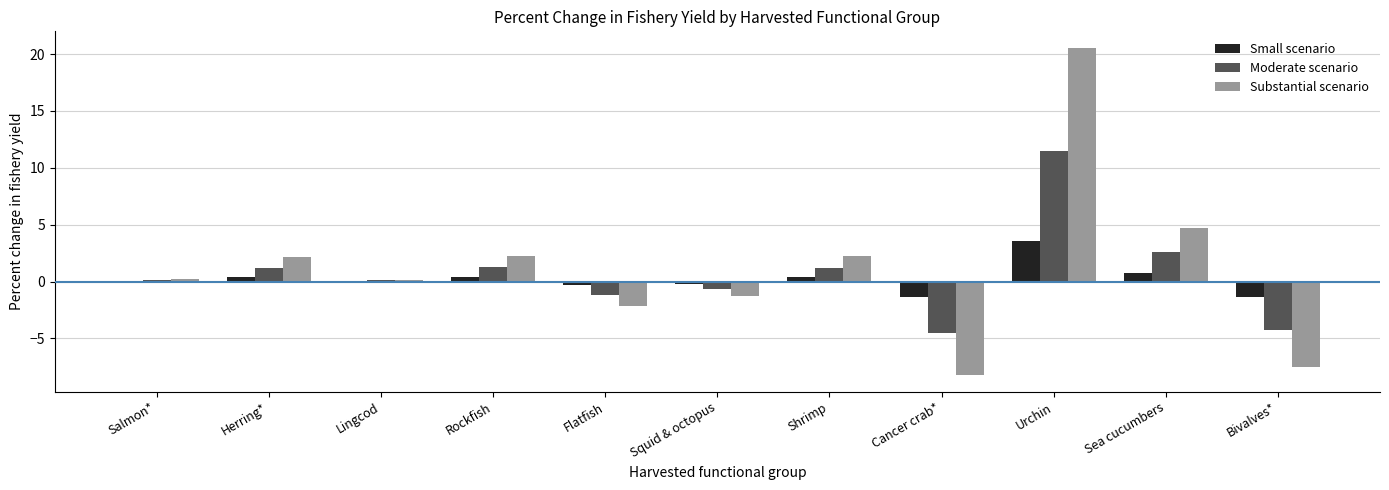

Are the bars grouped side by side (vs. stacked)?

Yes